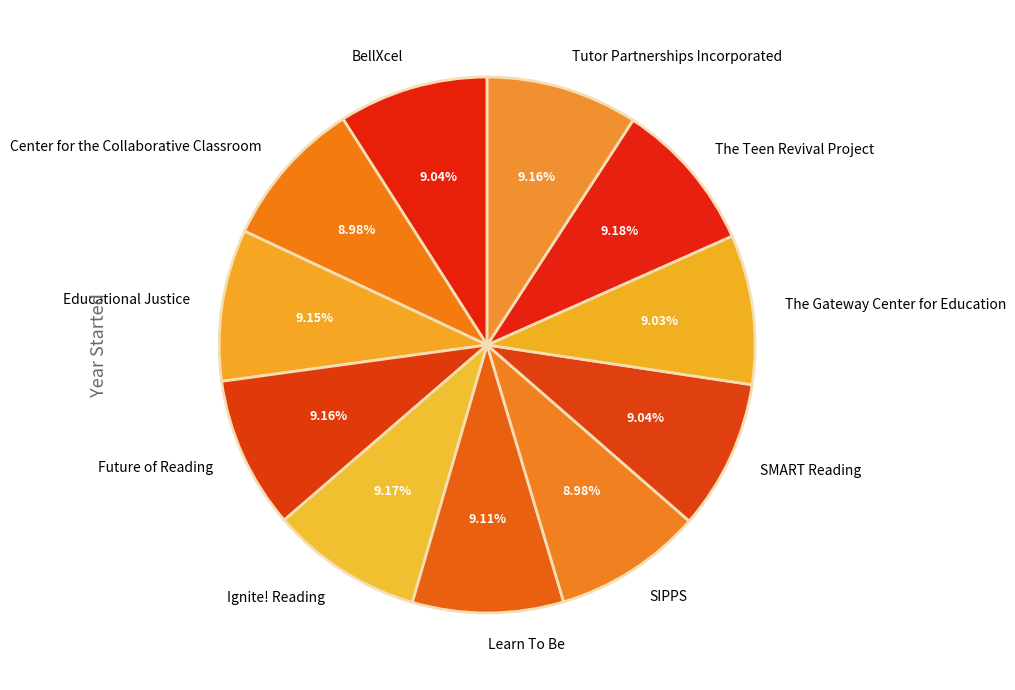

What is the ratio of the value at Ignite! Reading to the value at Educational Justice?

1.0